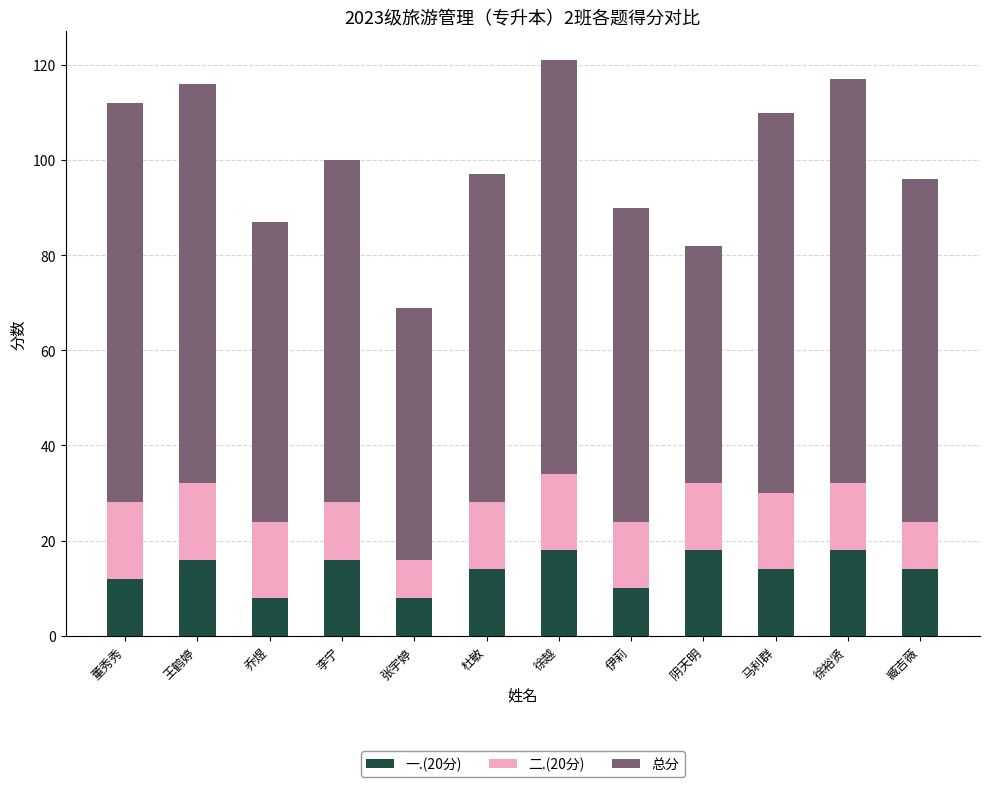

The value of 一.(20分) at 乔煜 is 8. True or false?

True